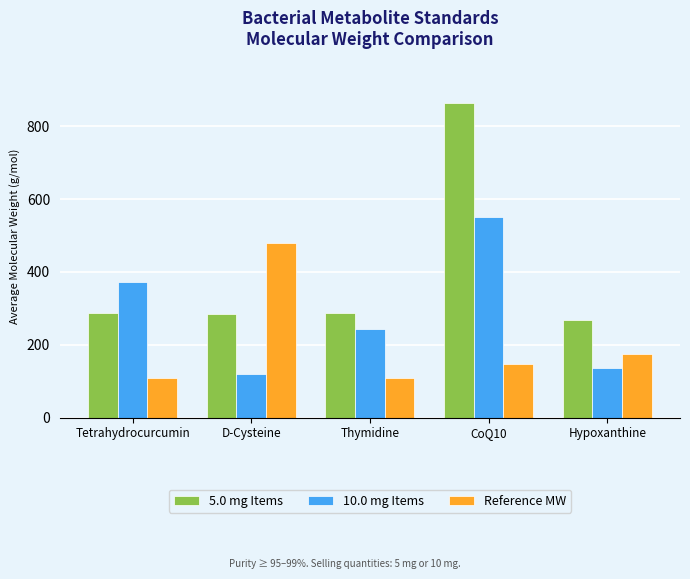

True or false: 10.0 mg Items has a value of 180.9 at D-Cysteine.

False